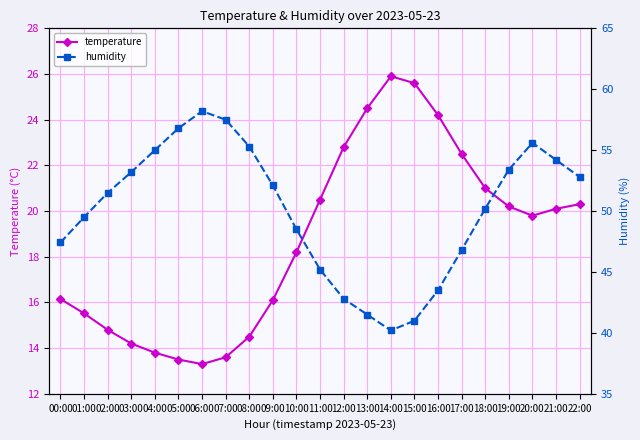

At which label is humidity closest to 49?

01:00